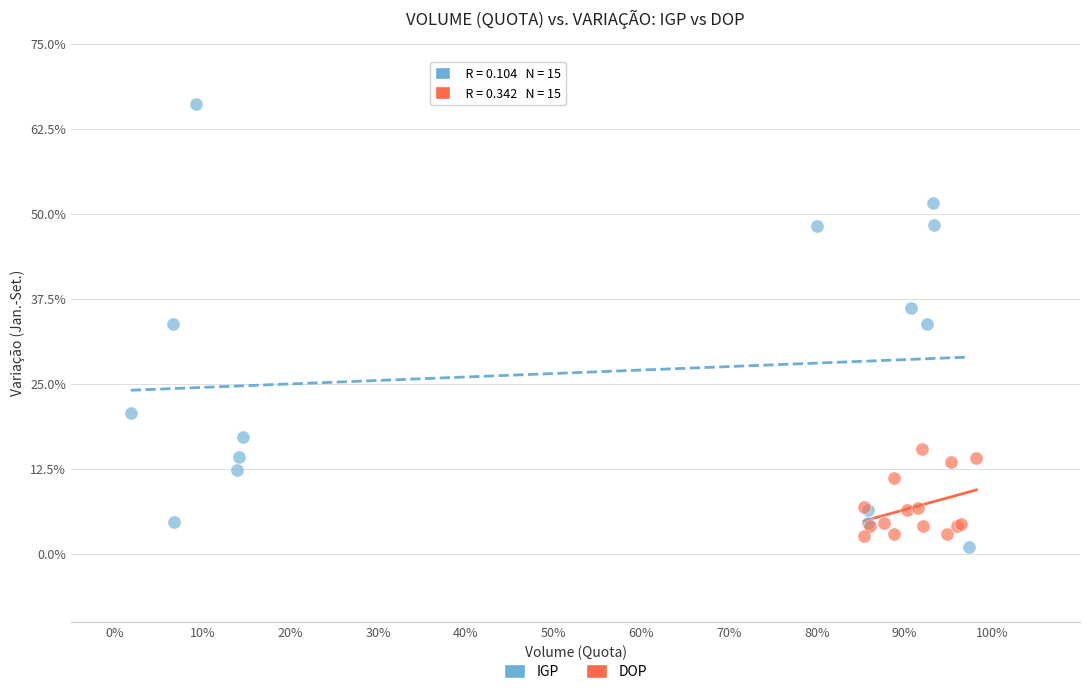

Which series has the largest Y range (max minus min)?

IGP